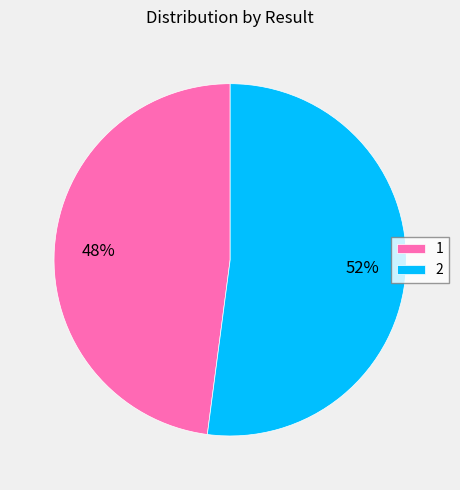

Is the sum of 2 and 1 greater than half?

Yes